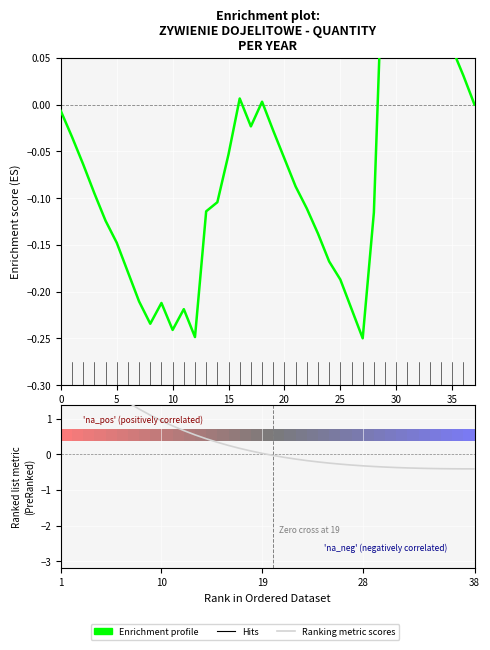

What is the difference between the maximum and minimum values in the Enrichment profile series?

0.5